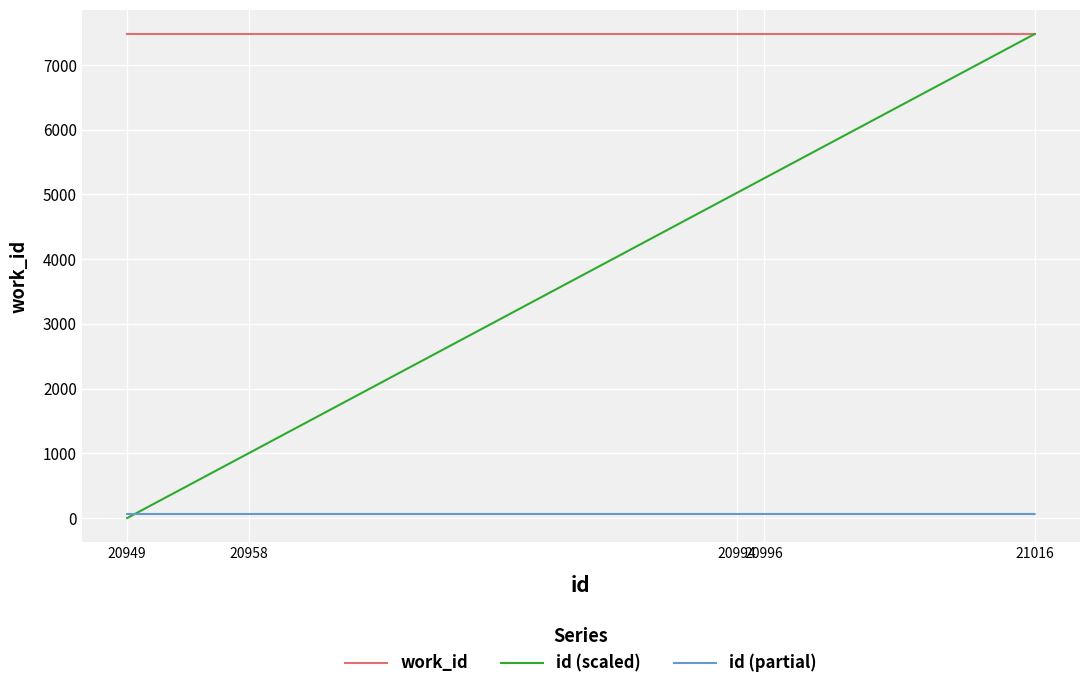

What is the highest value of the work_id series?

7476.0